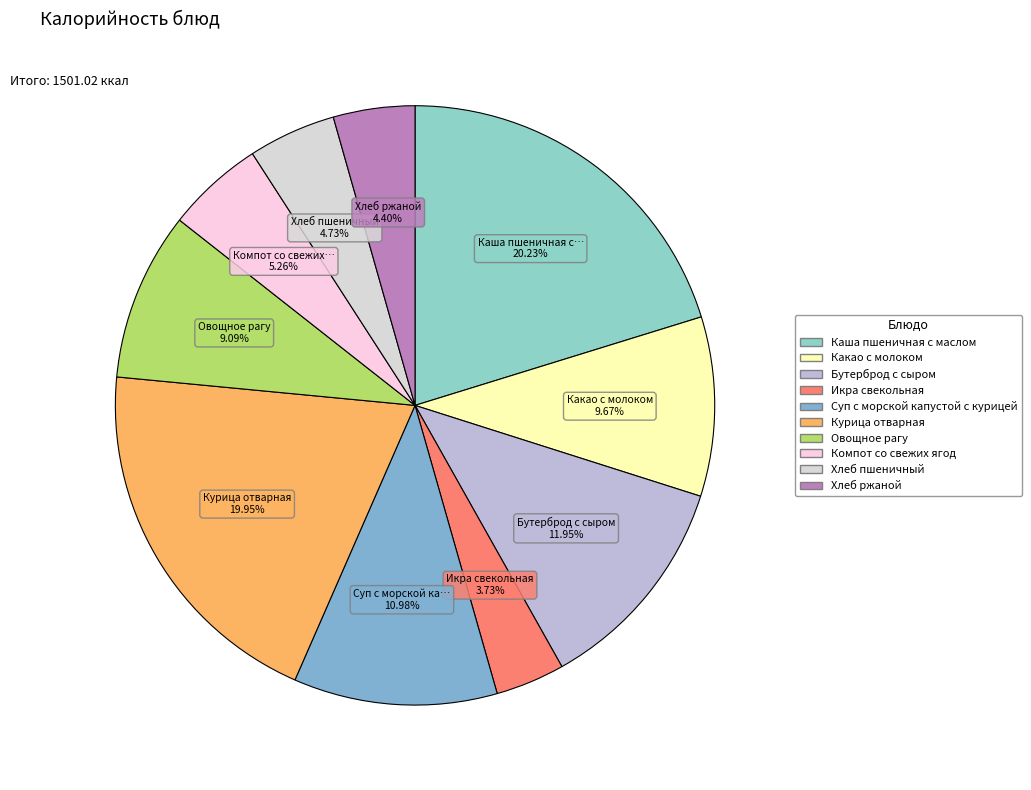

Which category has the biggest portion of the pie?

Каша пшеничная с маслом